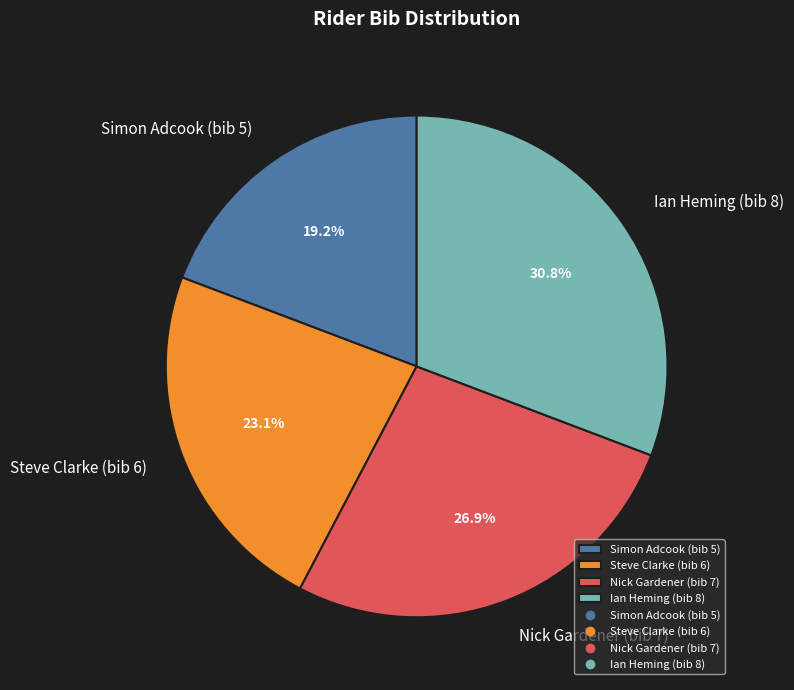

What is the total percentage of Ian Heming (bib 8) and Simon Adcook (bib 5)?

50.0%